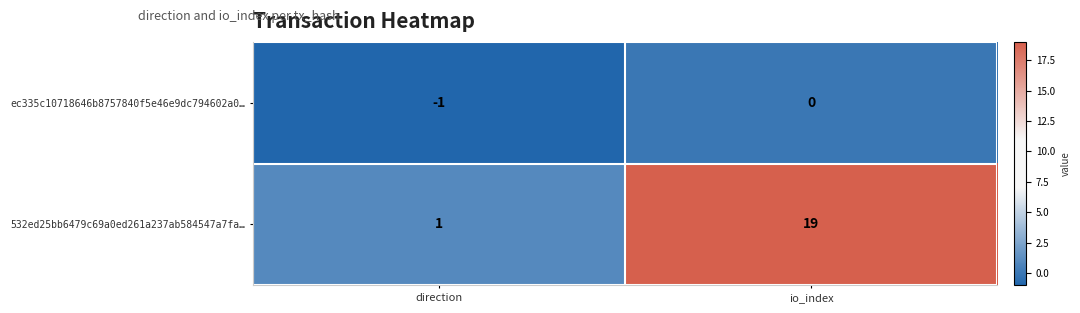

At which label is 532ed25bb6479c69a0ed261a237ab584547a7fa… closest to 10?

direction